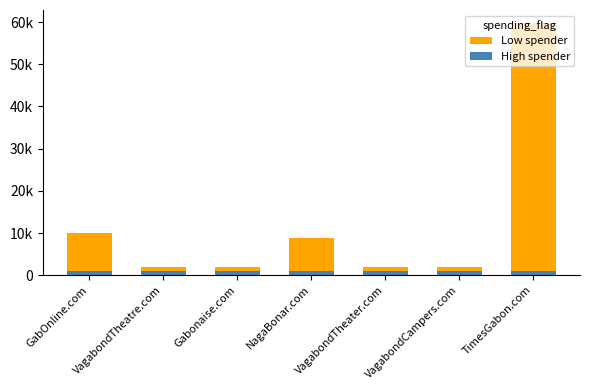

Which has a higher value, TimesGabon.com or NagaBonar.com?

TimesGabon.com